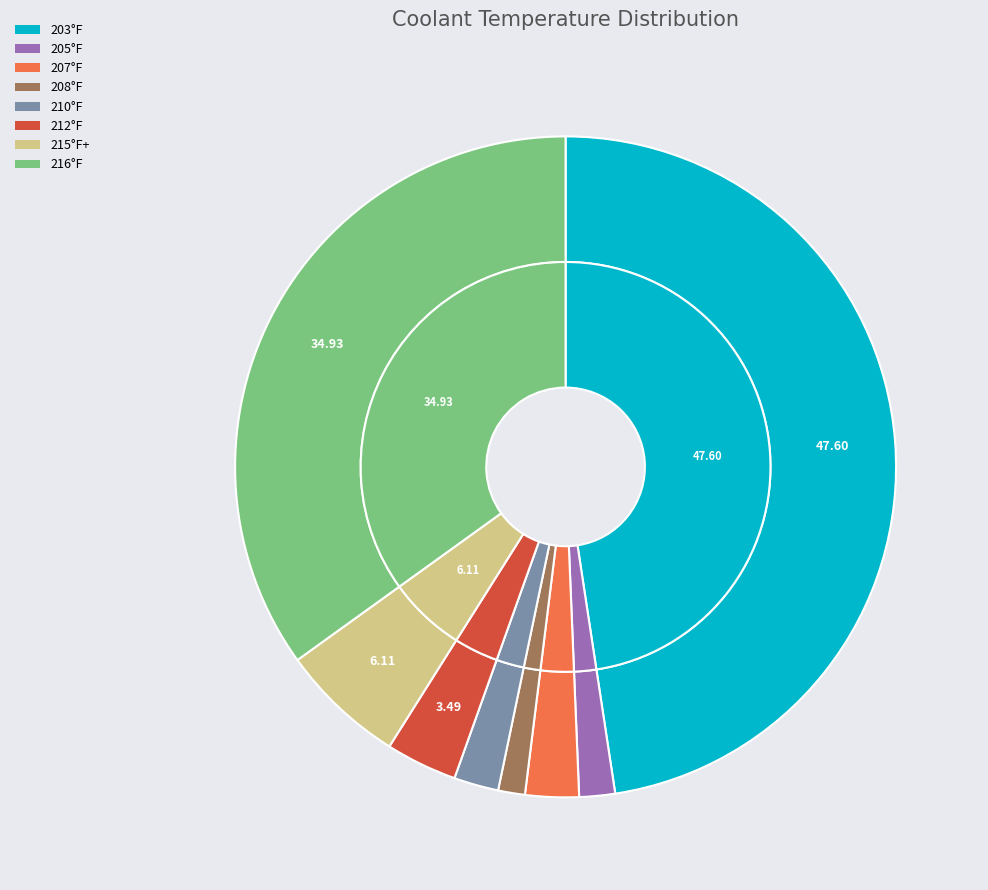

True or false: 64 accounts for 20% of the total.

False